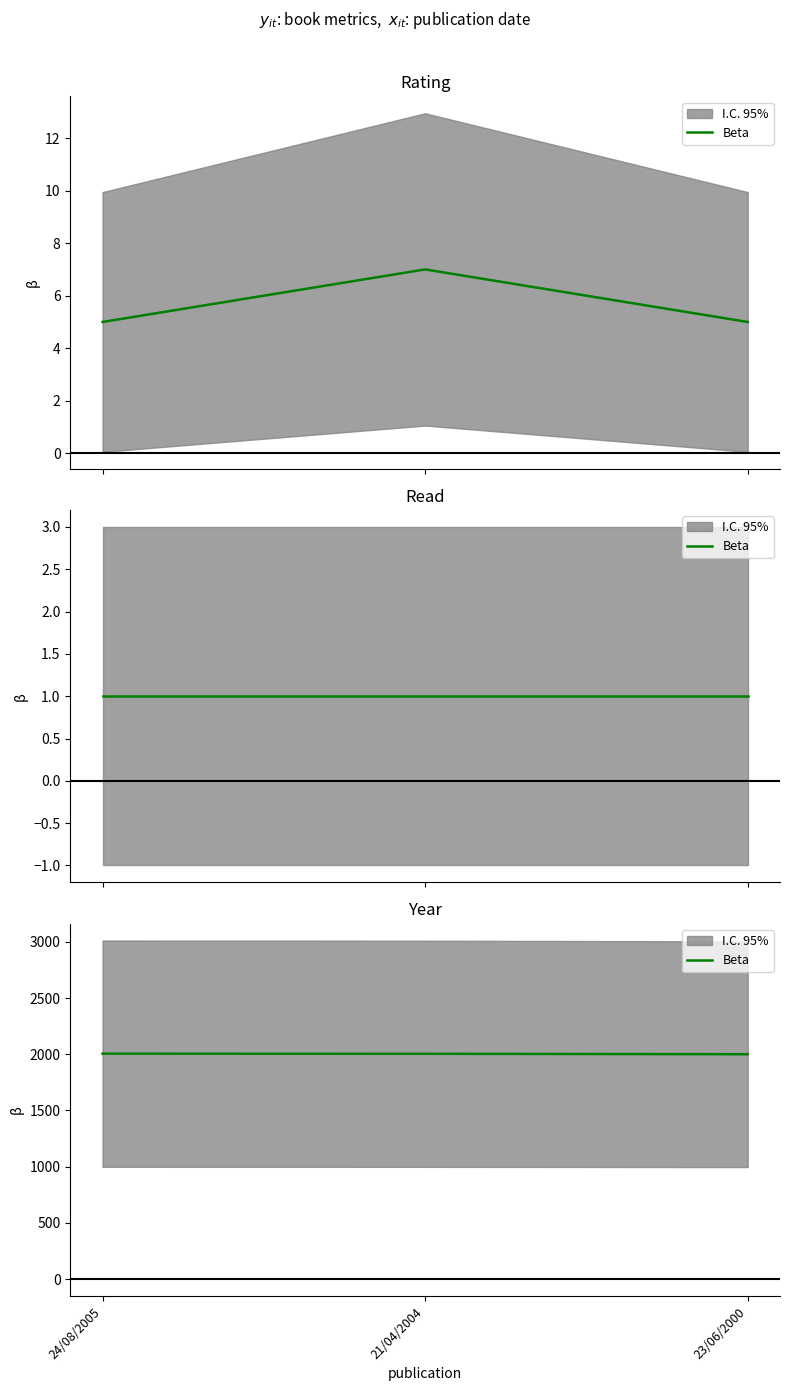

Rank the categories by value from highest to lowest.

24/08/2005, 21/04/2004, 23/06/2000